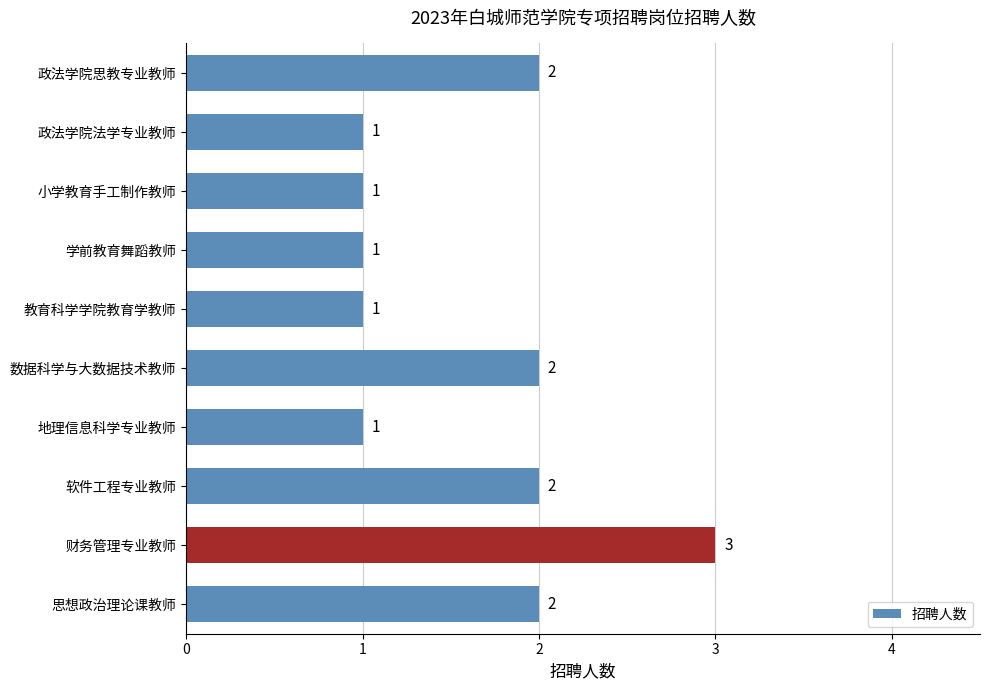

Count the values in the range 1 to 2.

9